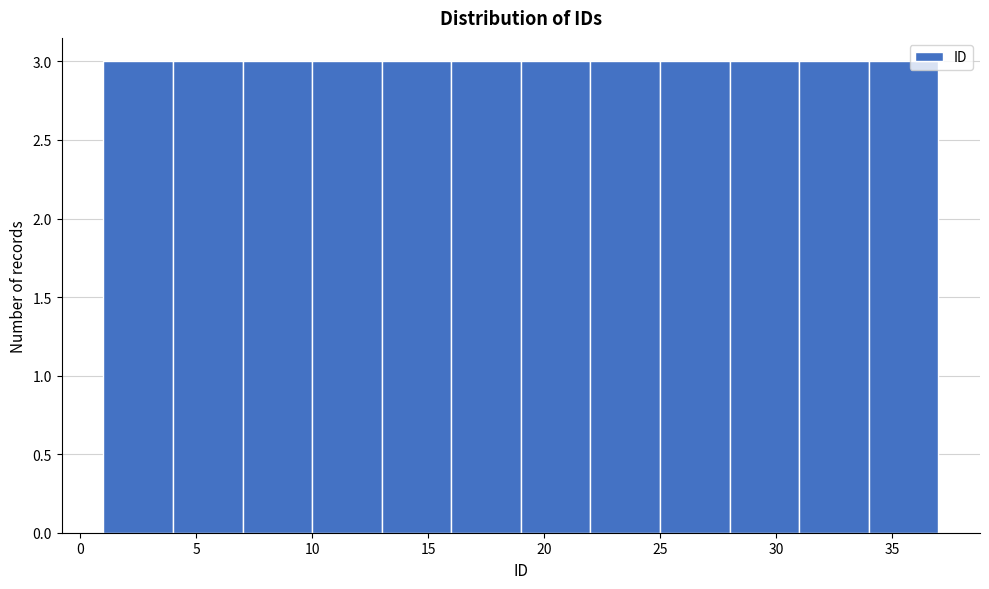

What is the height of the bar covering 22 to 25 on the x-axis? The values are not printed on the chart, so give them approximately, as read against the axis.

3